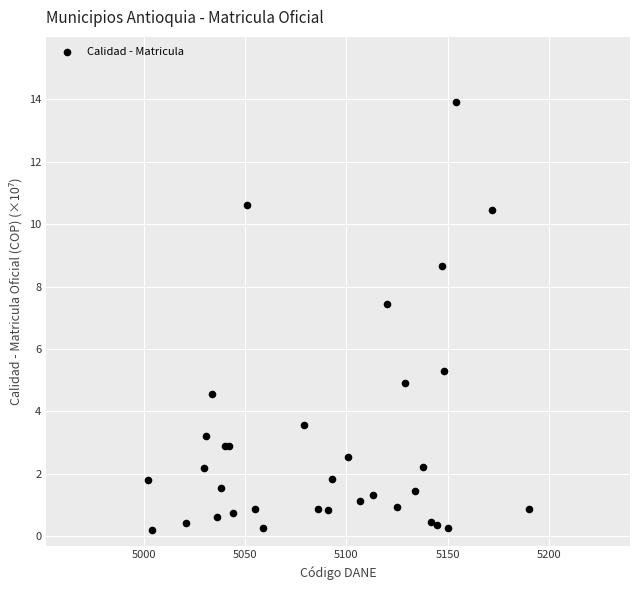

What Y value in the scatter plot is closest to 7?

7.4